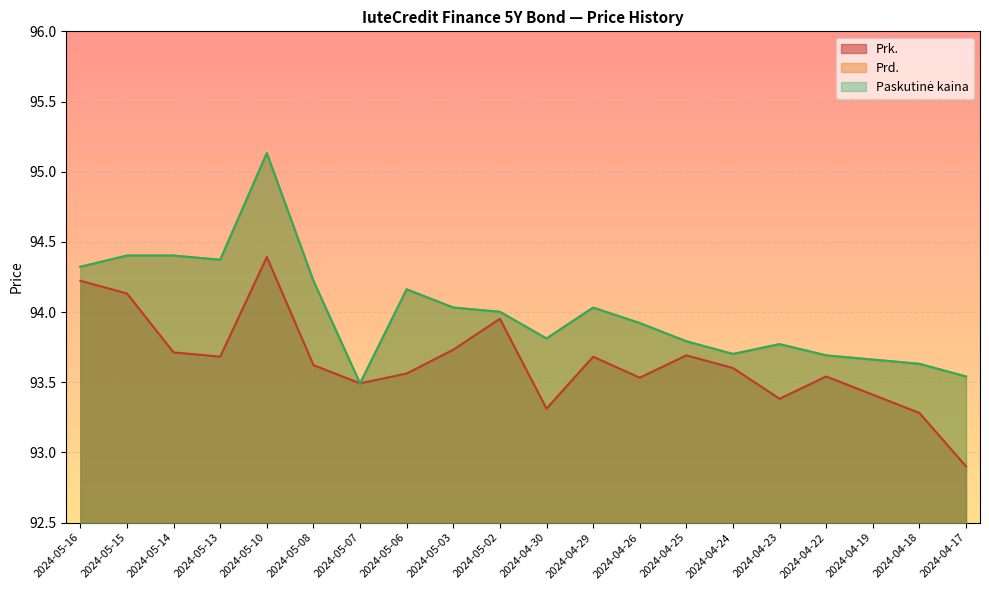

What value does the Paskutinė kaina series have at 2024-05-03?

94.0